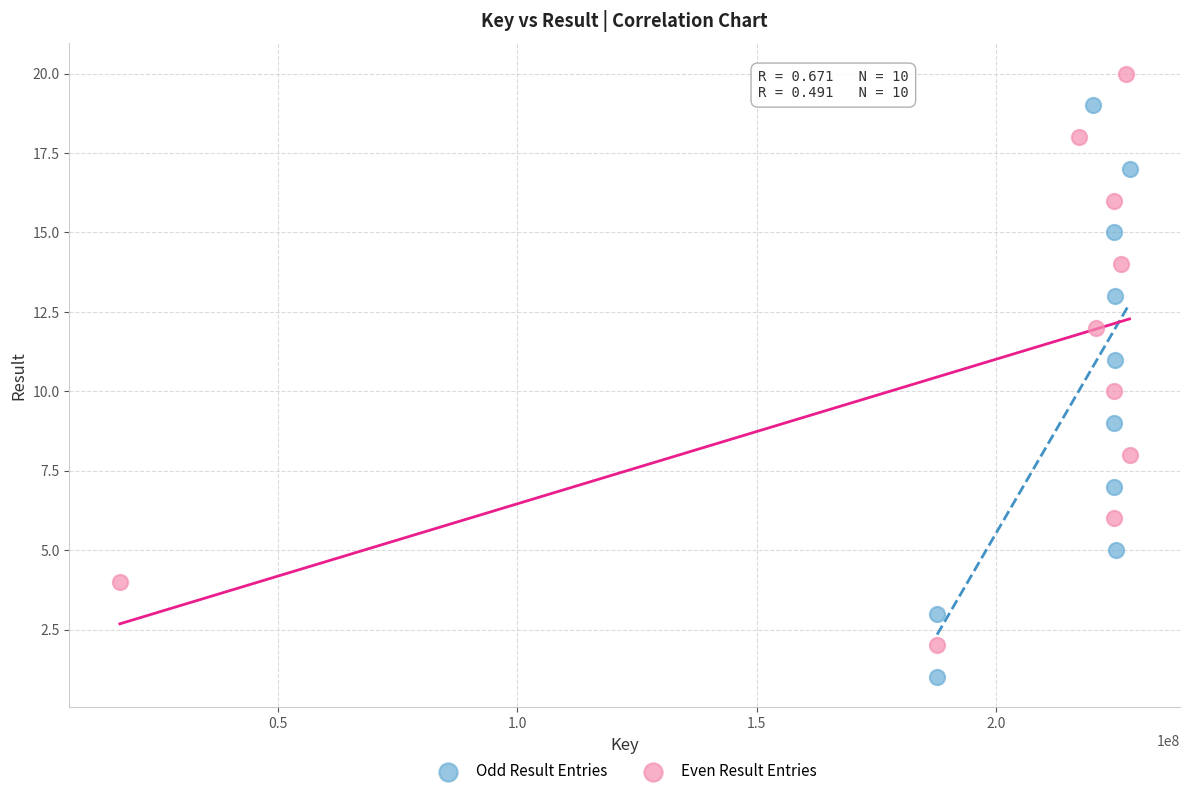

Which series reaches the maximum Y coordinate?

Even Result Entries